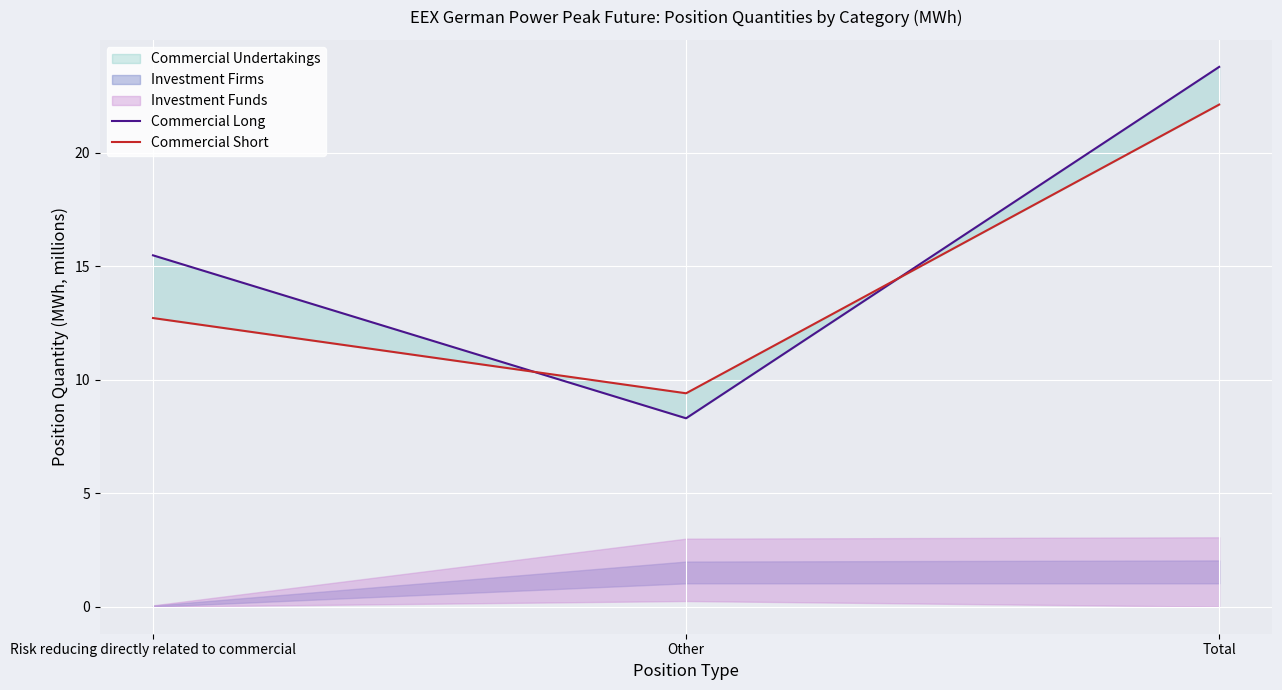

Reading left to right, extract all data points from this chart.

Commercial Long: 15.5	8.3	23.8
Commercial Short: 12.7	9.4	22.1